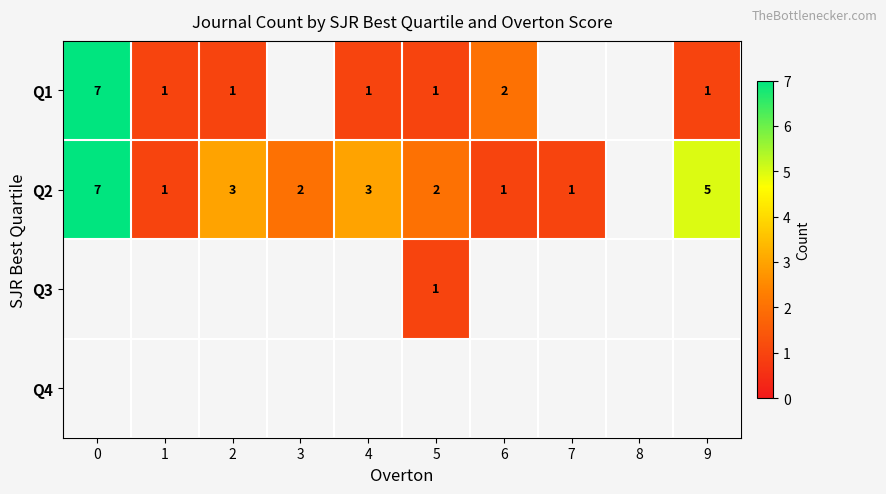

The value of Q1 at 0 is 1.7. True or false?

False